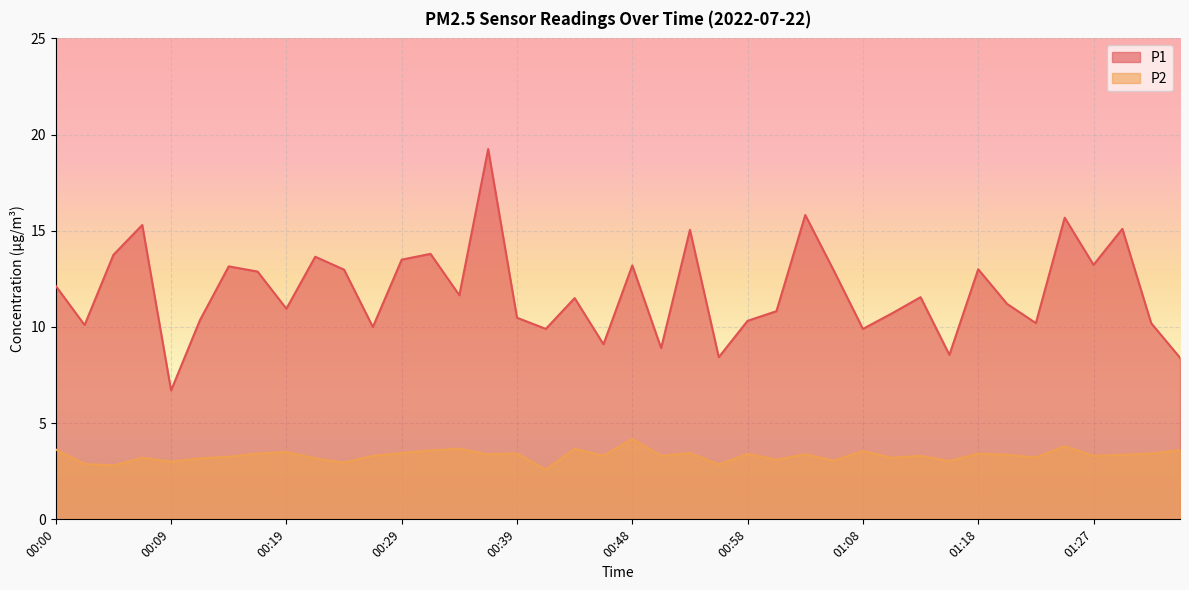

List the series in order of their peak value, lowest first.

P2, P1